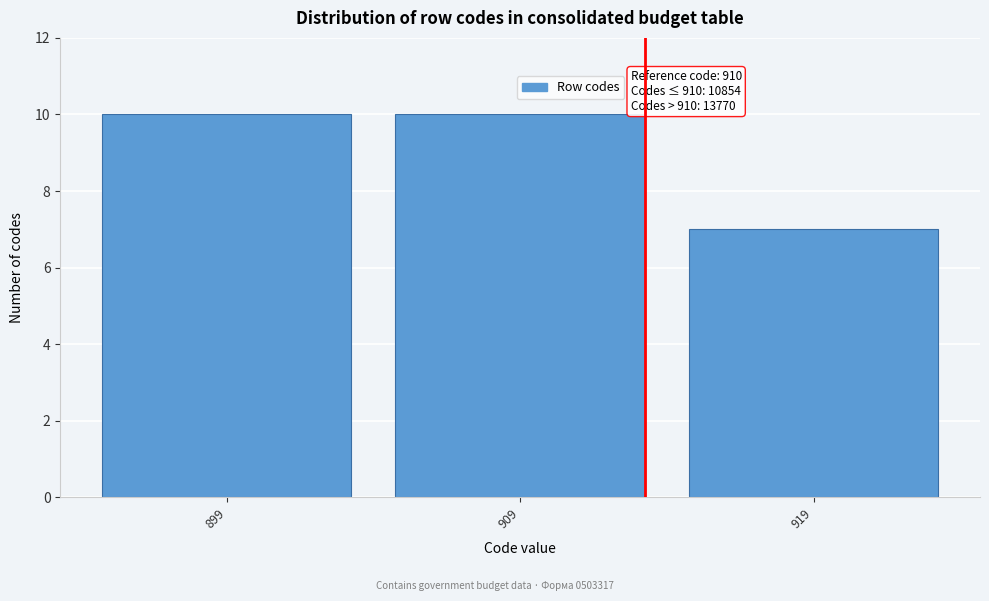

Reading left to right, extract all data points from this chart.

899=10	909=10	919=7